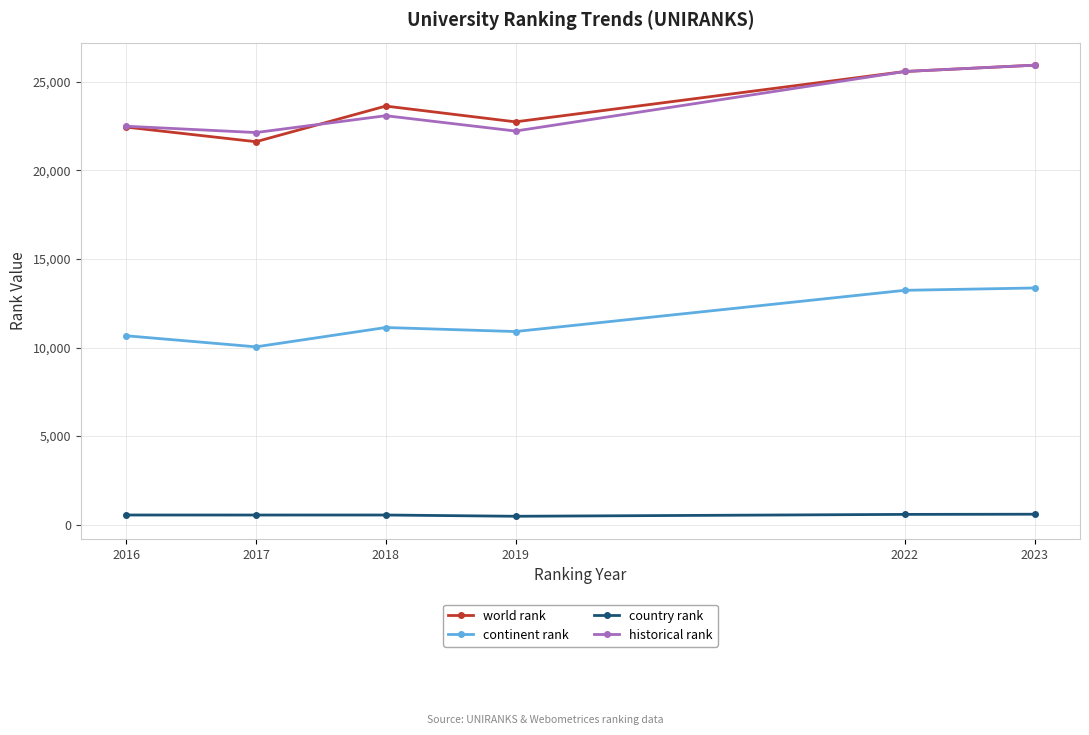

What is the lowest value of the continent rank series?

10038.0